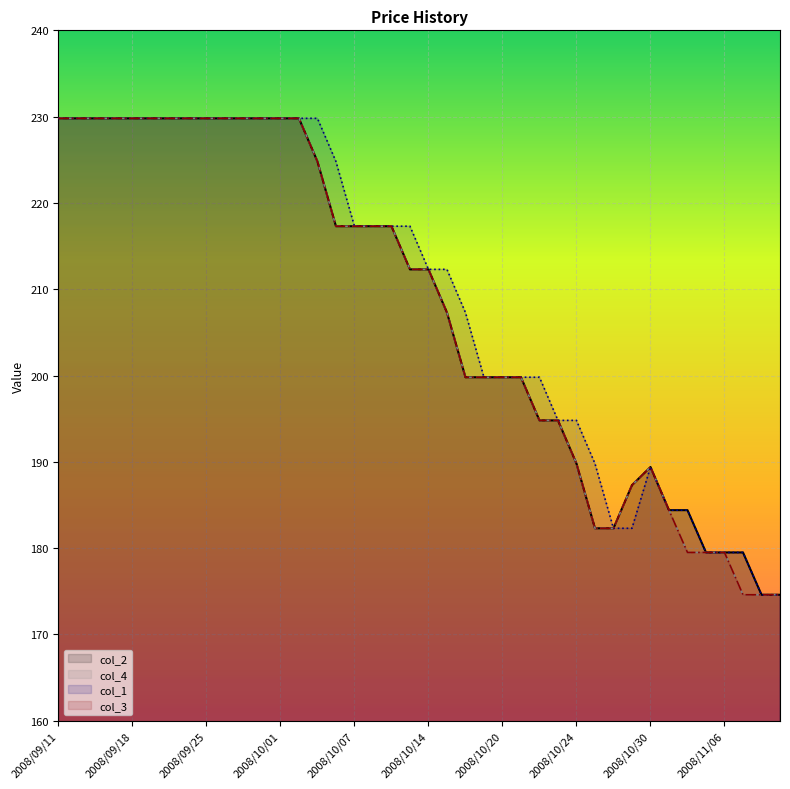

True or false: col_3 and col_1 intersect in this chart.

False